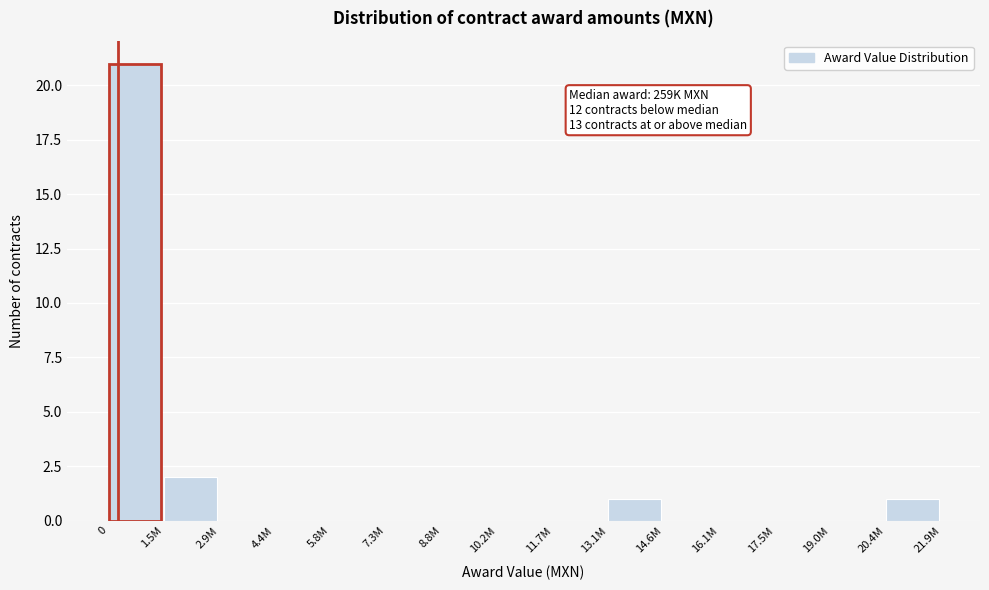

Reading left to right, list all the values displayed in this chart.

0=21	1.5M=2	2.9M=0	4.4M=0	5.8M=0	7.3M=0	8.8M=0	10.2M=0	11.7M=0	13.1M=1	14.6M=0	16.1M=0	17.5M=0	19.0M=0	20.4M=1